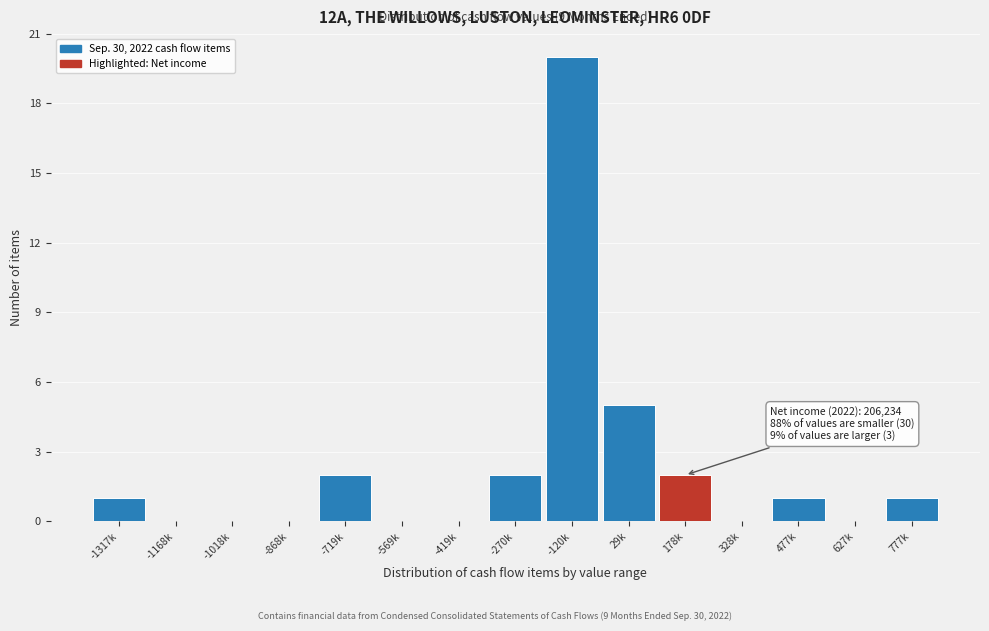

Reading left to right, extract all data points from this chart.

-1317k=1	-1168k=0	-1018k=0	-868k=0	-719k=2	-569k=0	-419k=0	-270k=2	-120k=20	29k=5	178k=2	328k=0	477k=1	627k=0	777k=1